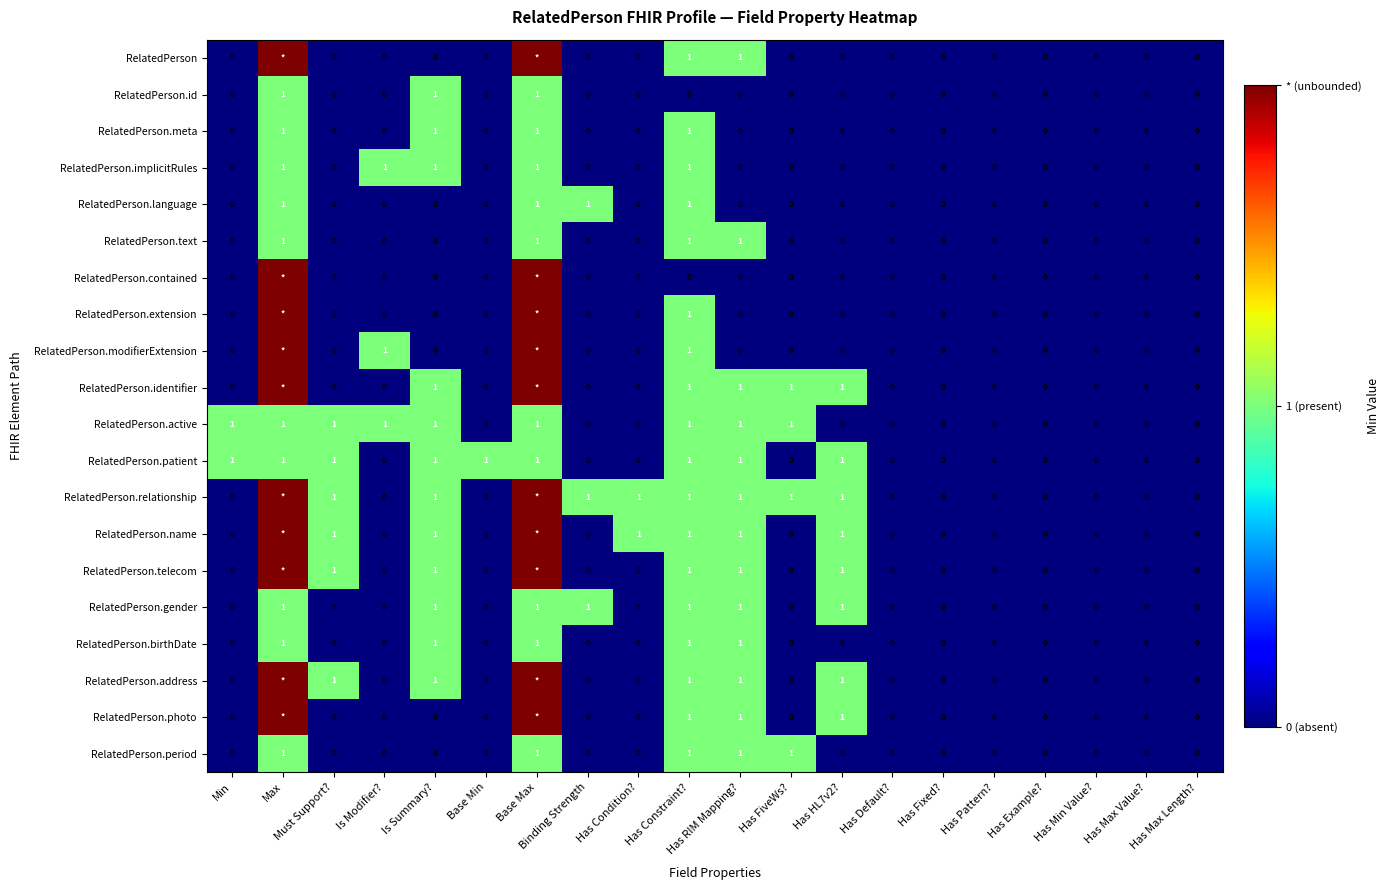

Is it true that RelatedPerson.identifier equals 1 at Has Constraint??

True